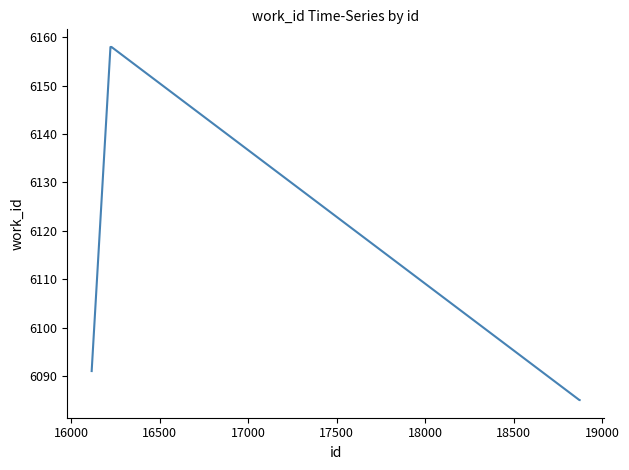

What is the smallest value displayed?

6085